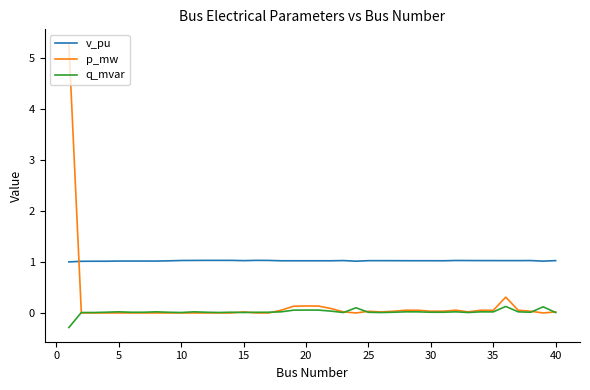

Which series has the widest spread of values?

p_mw